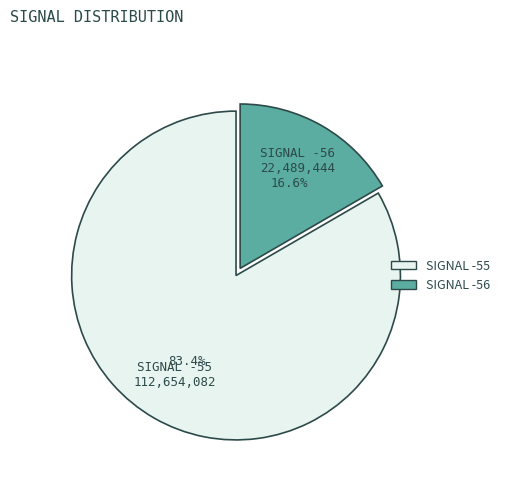

Is there any slice that represents more than half of the pie?

Yes